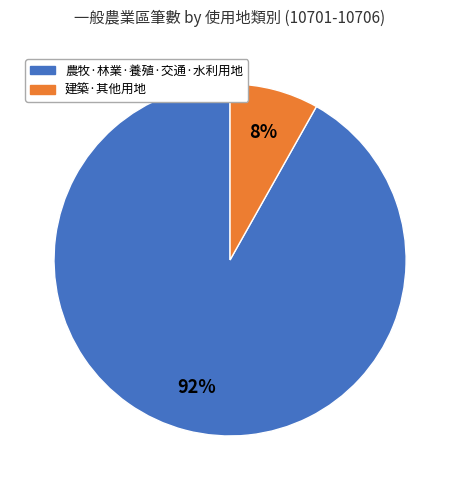

Is there any slice that represents more than half of the pie?

Yes